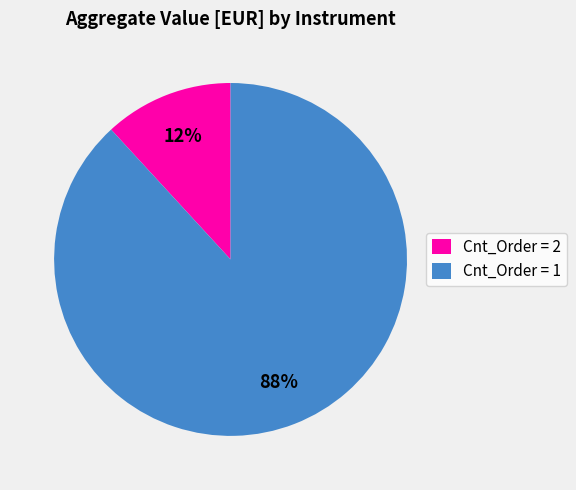

Which has a higher value, Cnt_Order = 1 or Cnt_Order = 2?

Cnt_Order = 1